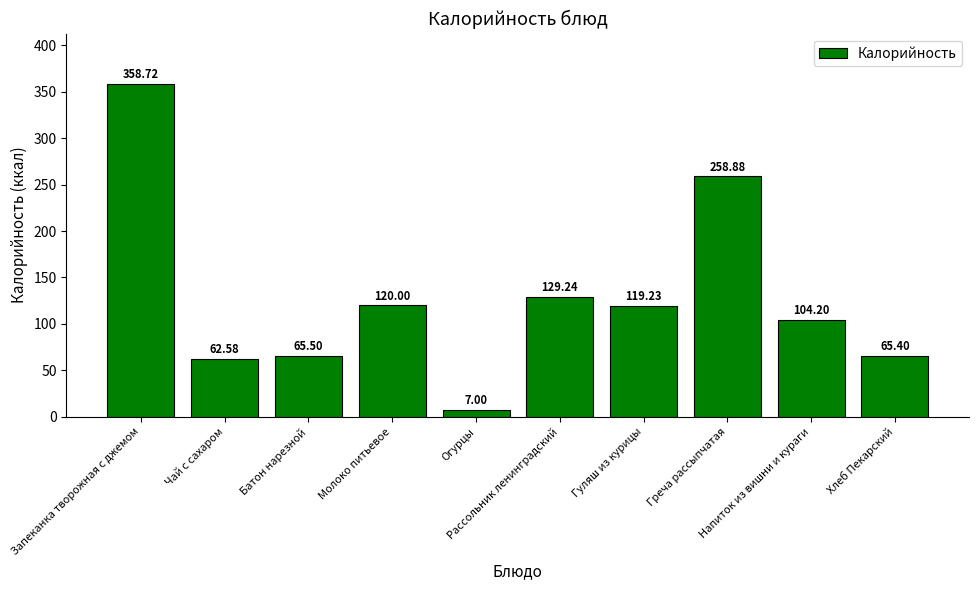

What is the minimum value shown in the chart?

7.0